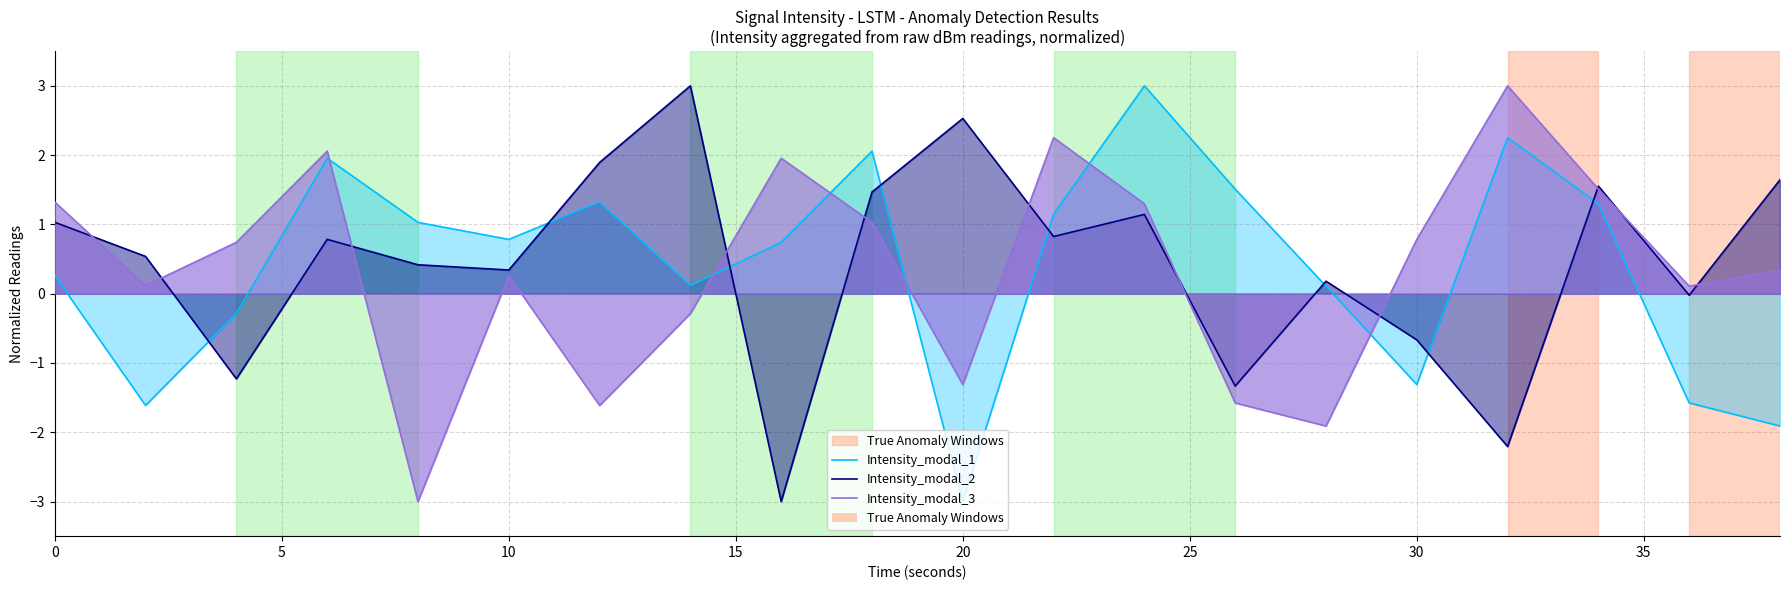

What is the greatest value displayed?

3.0